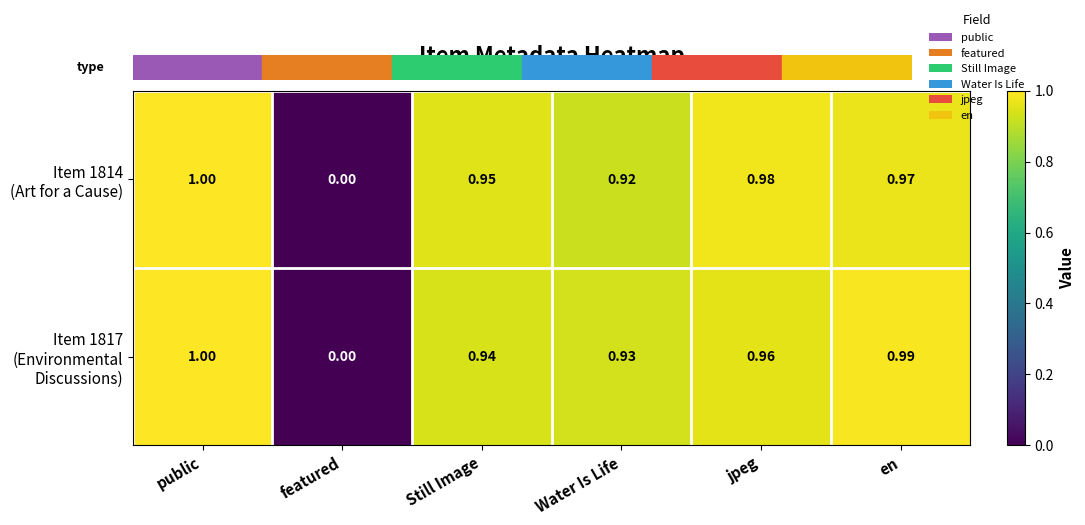

At which category does the chart reach its peak across all series?

public